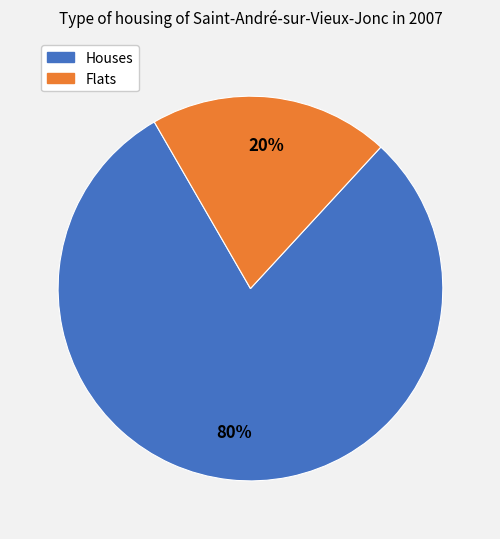

Does any single category account for the majority?

Yes